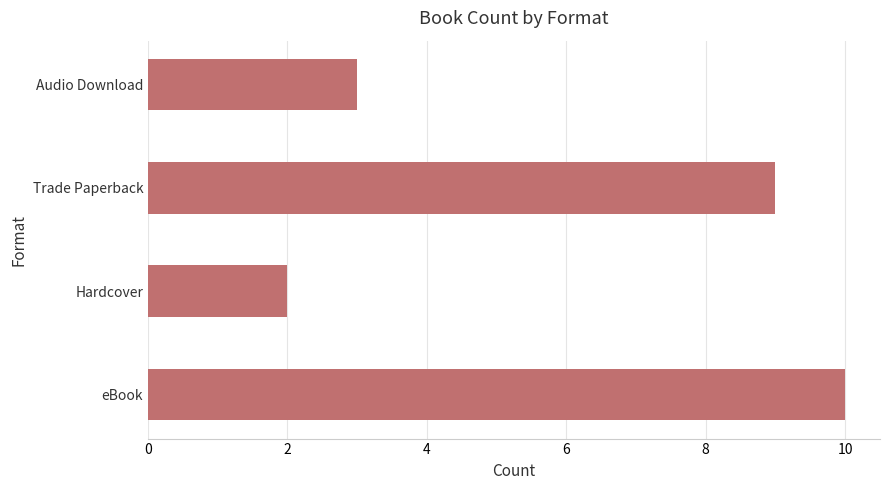

Which has a higher value, Trade Paperback or Audio Download?

Trade Paperback